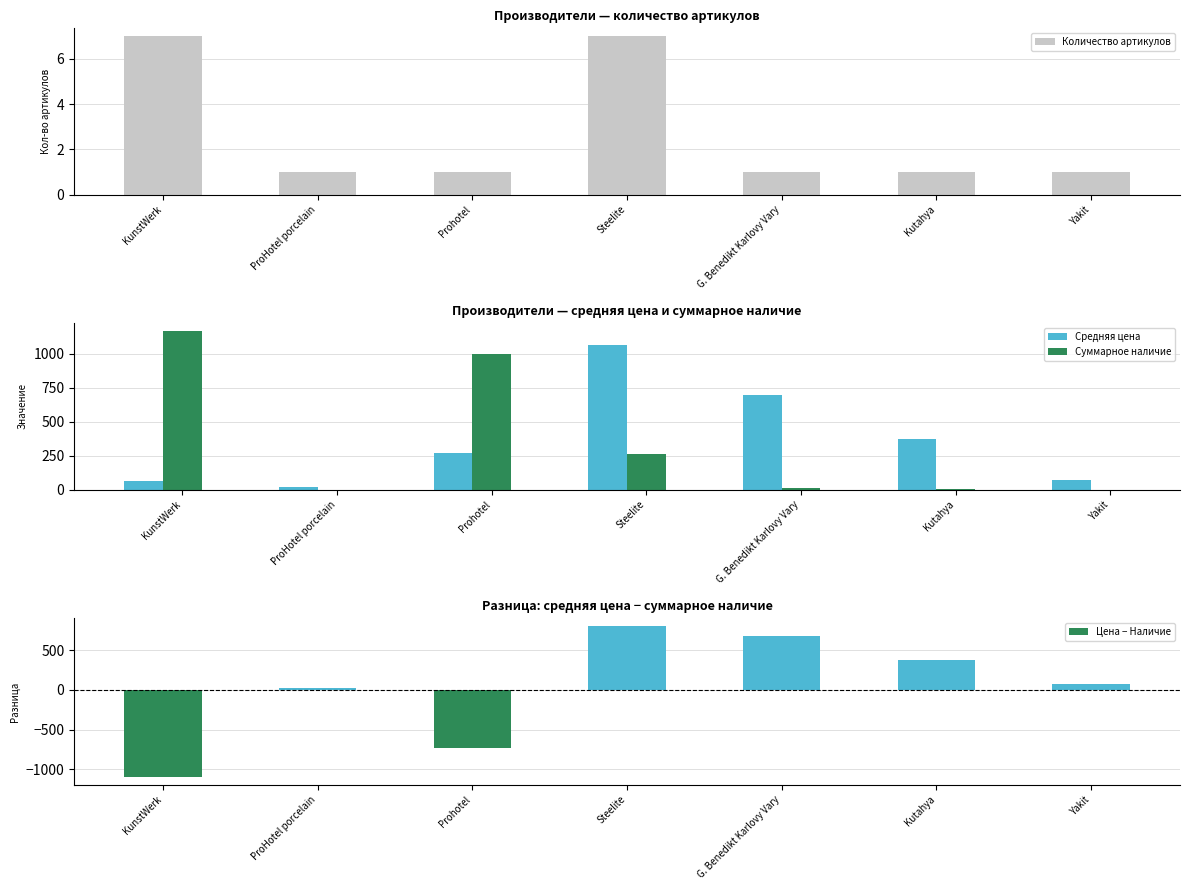

Read the Средняя цена value at Prohotel, to the nearest 50.

250